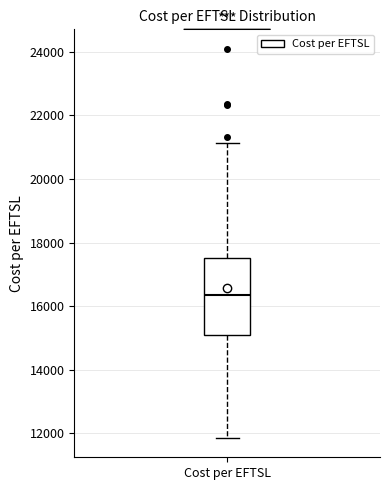

Read this box plot against the y-axis: the position of the median line, the range covered by the box, and the ends of both whiskers. The values are not printed on the chart, so give them approximately, as read against the axis.

median 16400, box 15000 to 17600, whiskers 11800 to 21200